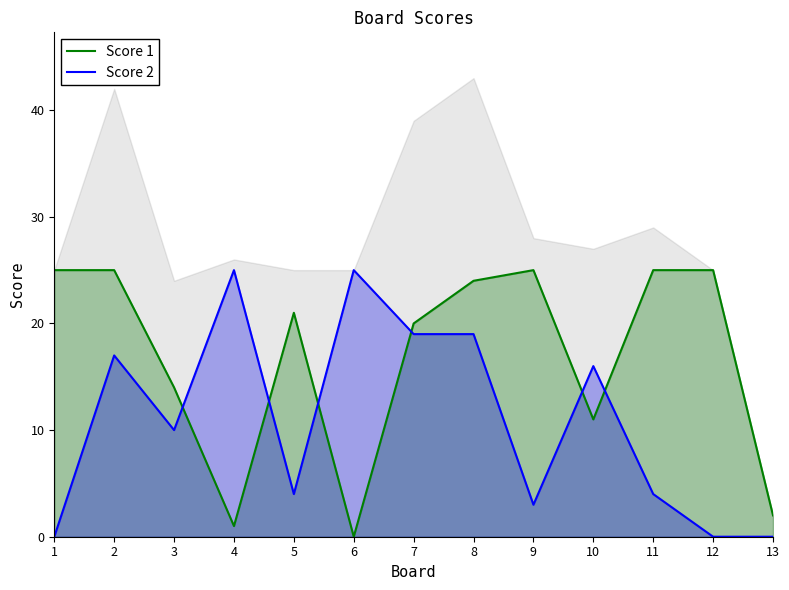

Reading right to left, what are all the values shown in this chart?

Score 1: 2	25	25	11	25	24	20	0	21	1	14	25	25
Score 2: 0	0	4	16	3	19	19	25	4	25	10	17	0